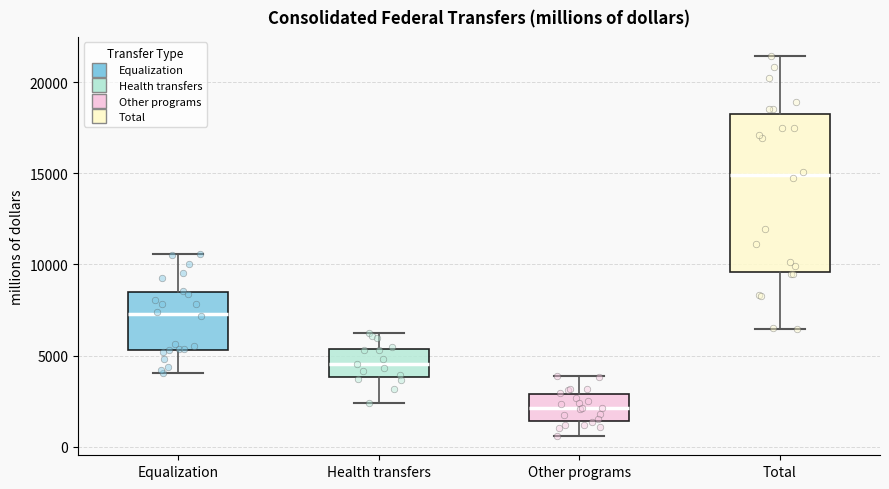

Which box has the highest median line?

Total